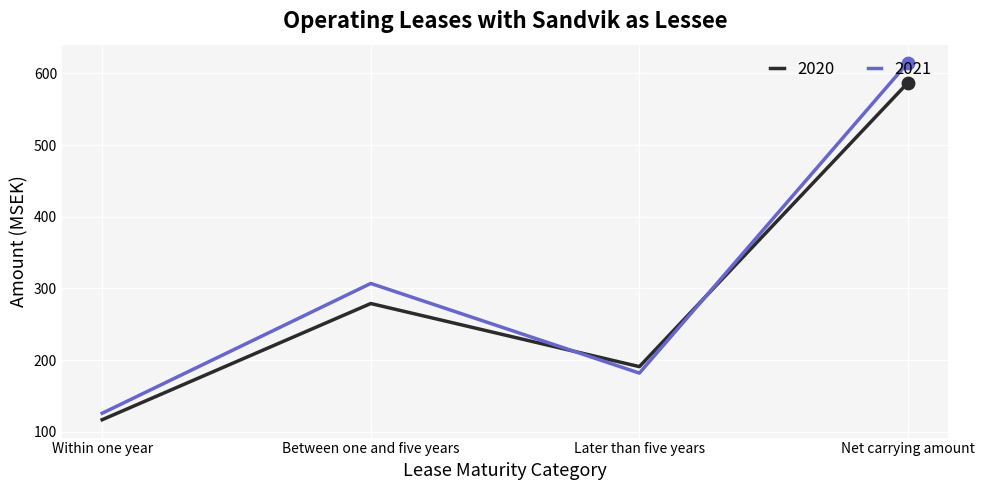

Which series has the largest total across all categories?

2021